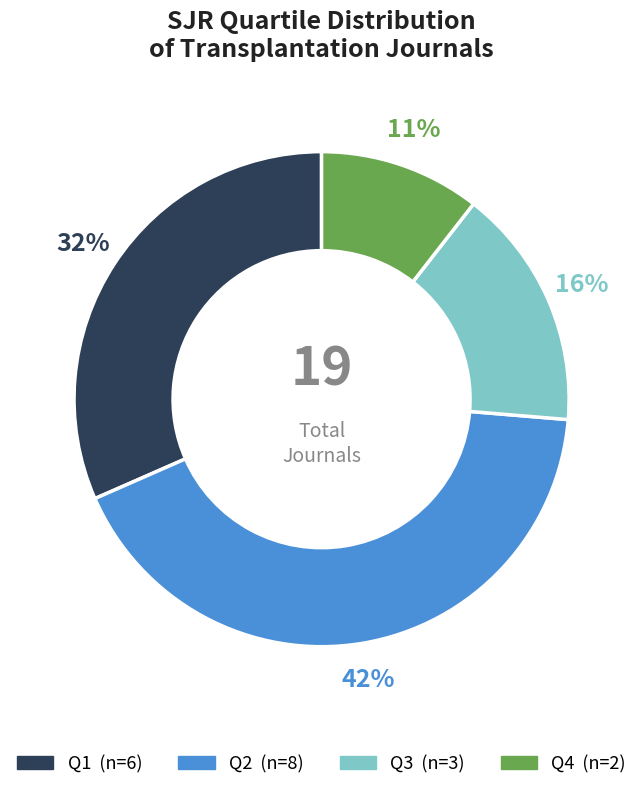

Count the number of slices in the pie.

4